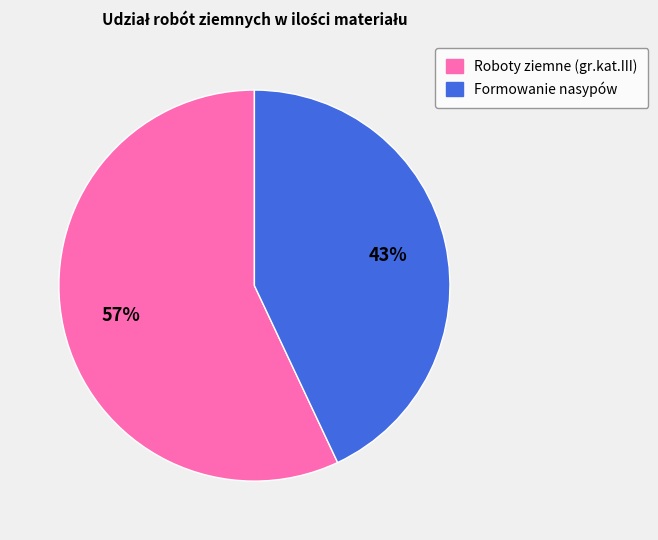

What is the ratio of the value at Formowanie nasypów to the value at Roboty ziemne (gr.kat.III)?

0.8